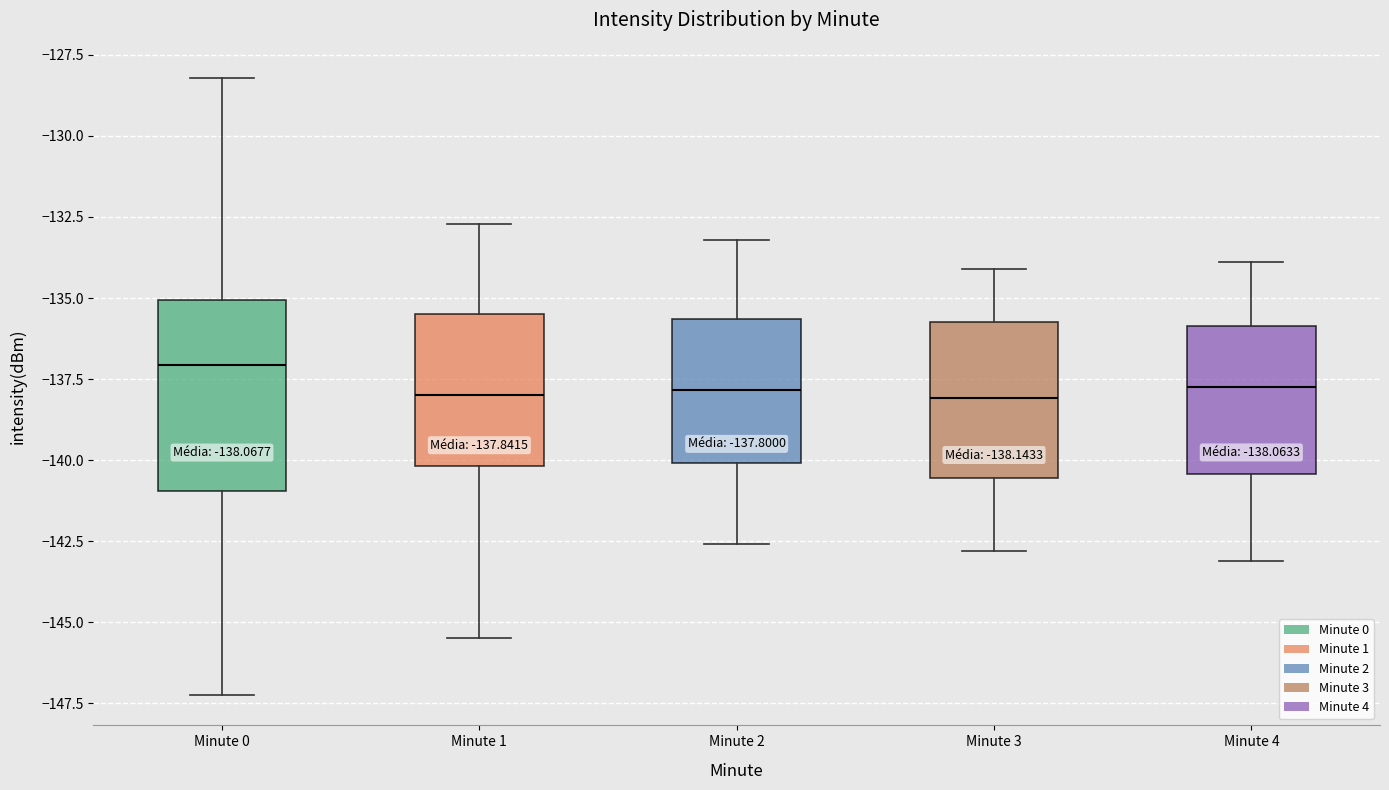

Which box has the highest median line?

Minute 0